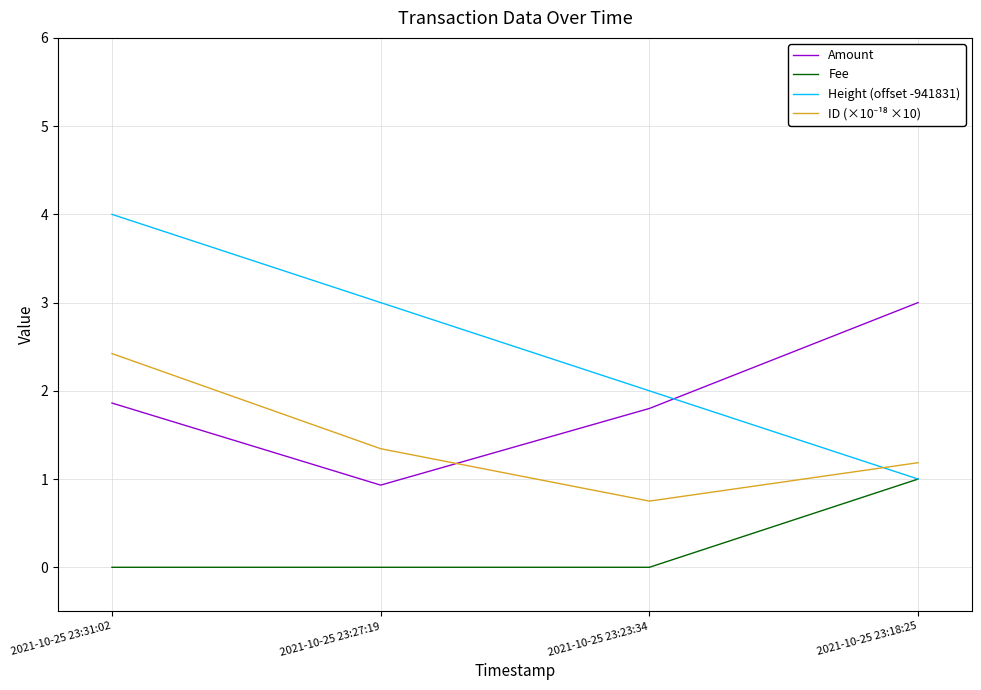

Between 2021-10-25 23:23:34 and 2021-10-25 23:18:25, which series saw the biggest shift?

Amount